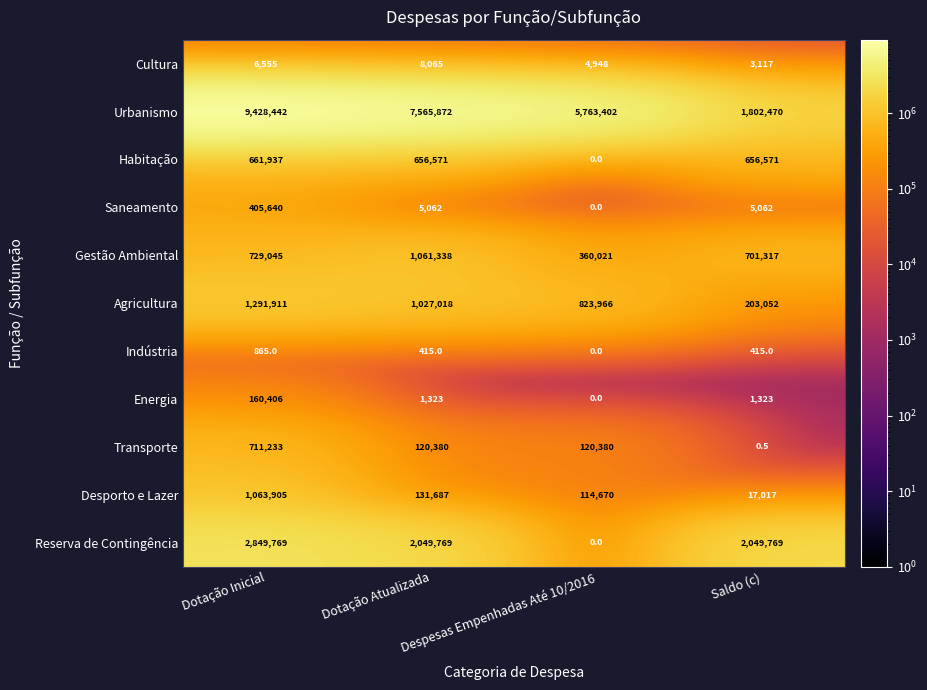

What is the total value across all series at Despesas Empenhadas Até 10/2016?

7187387.0